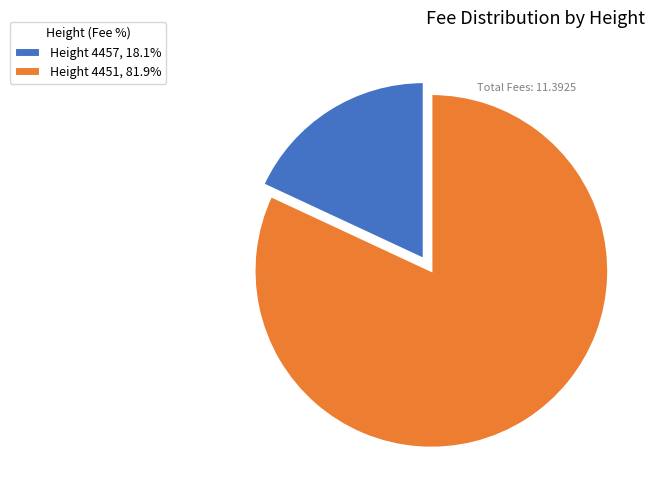

Does Height 4457, 18.1% represent more than half of the total?

No